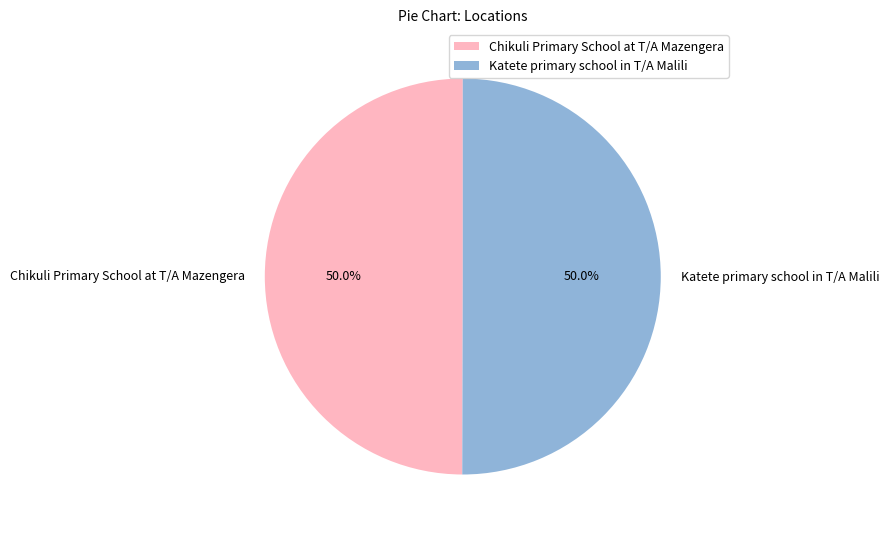

Count the number of slices in the pie.

2